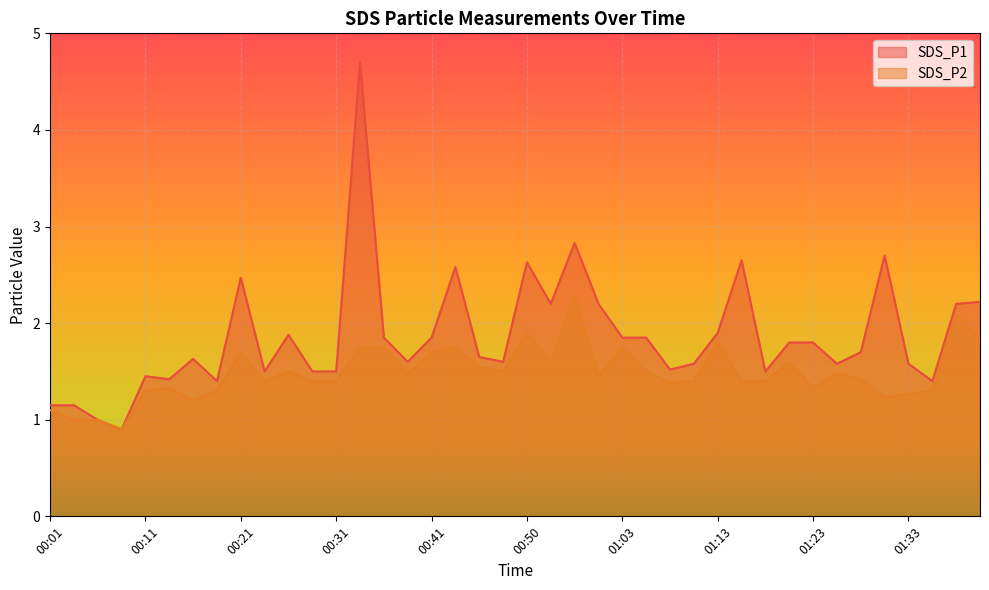

Which category has the highest value across all series?

00:33